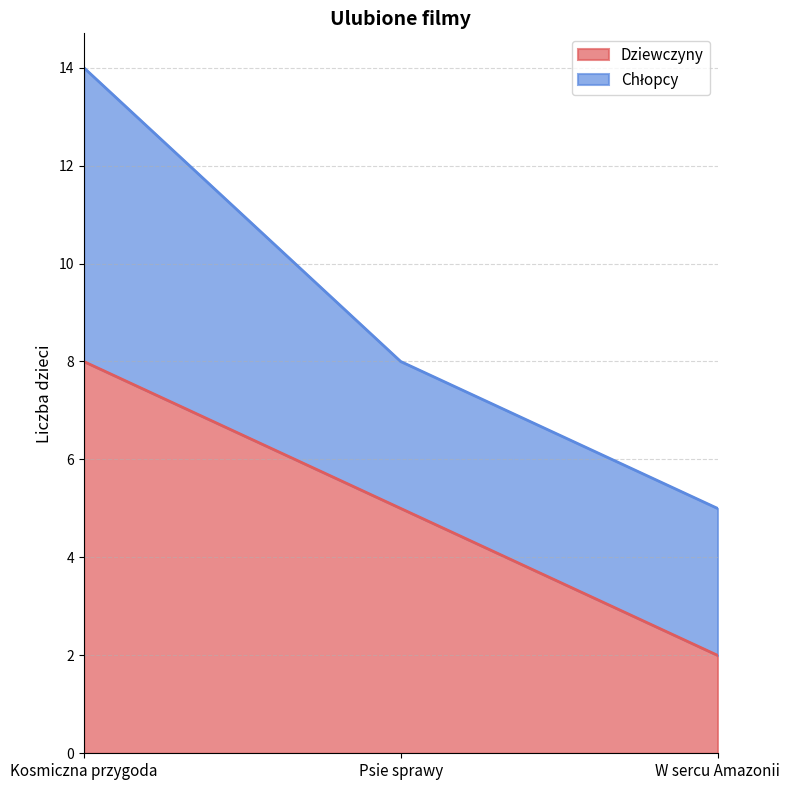

What is the difference between the maximum and minimum values in the Dziewczyny series?

6